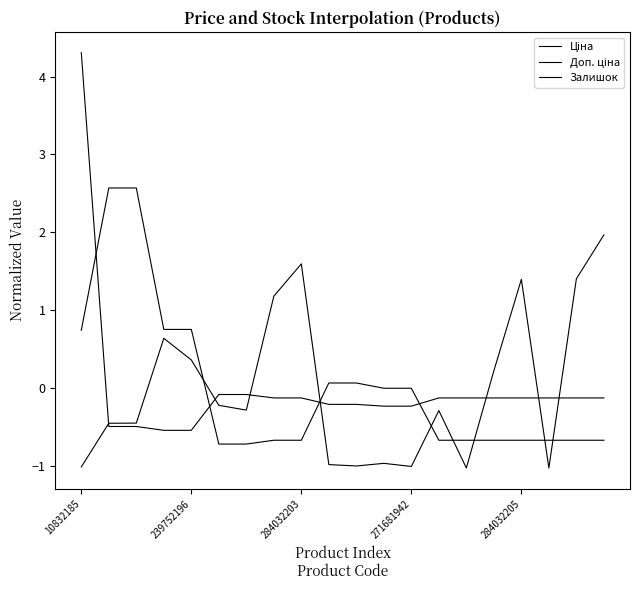

How many lines are shown in the chart?

3